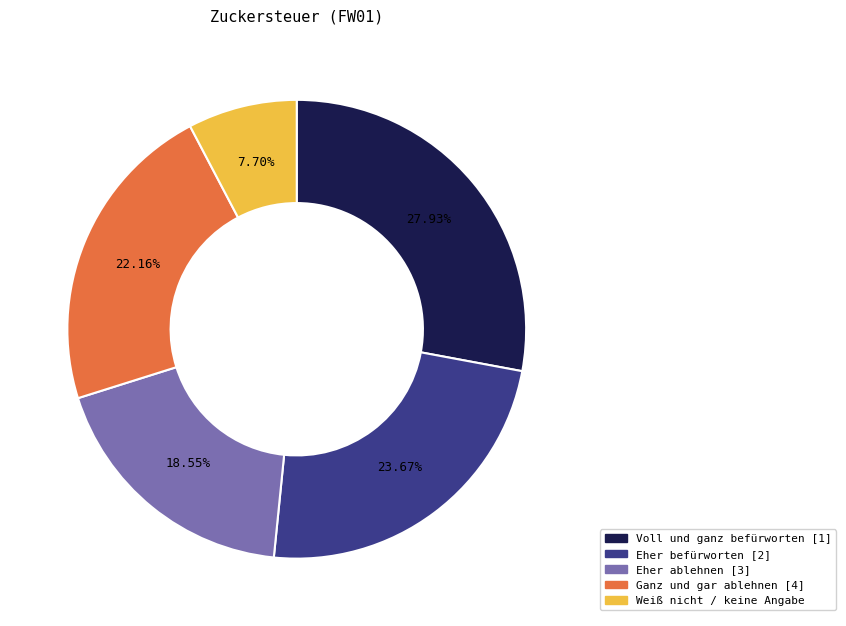

Is Eher befürworten [2] the majority of the pie?

No